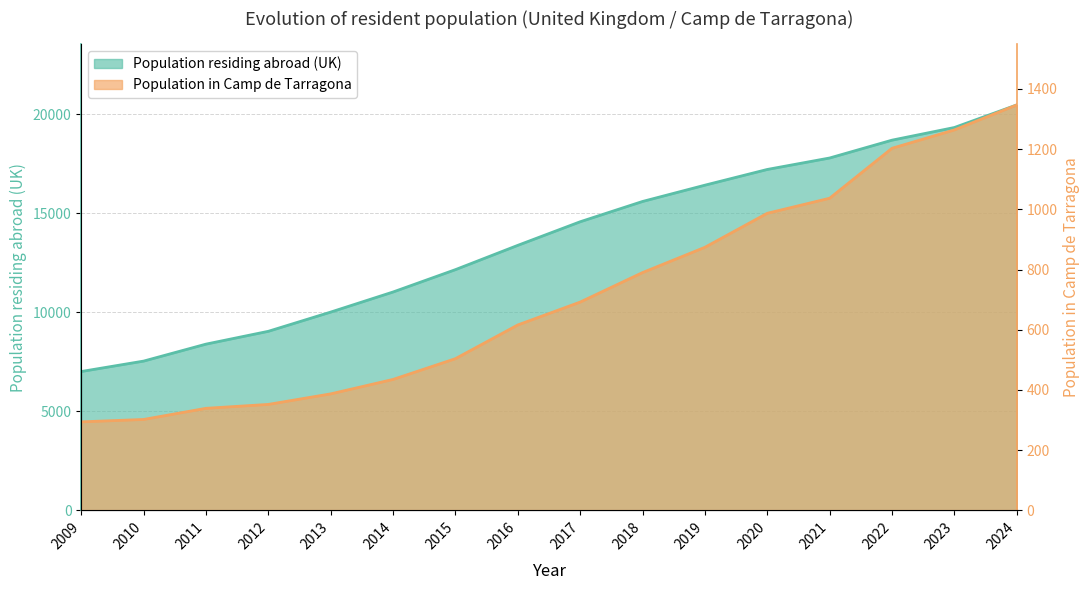

At how many categories does at least one series exceed 14778?

7